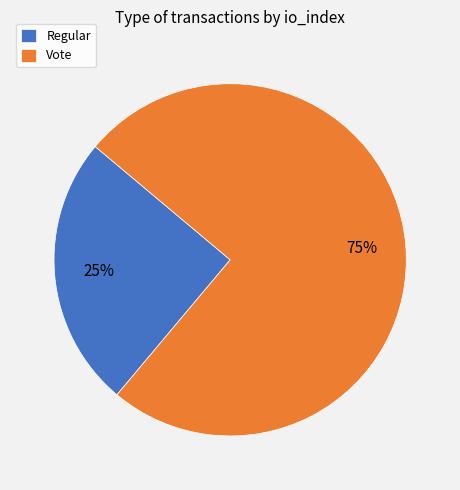

What is the ratio of the value at Vote to the value at Regular?

3.0